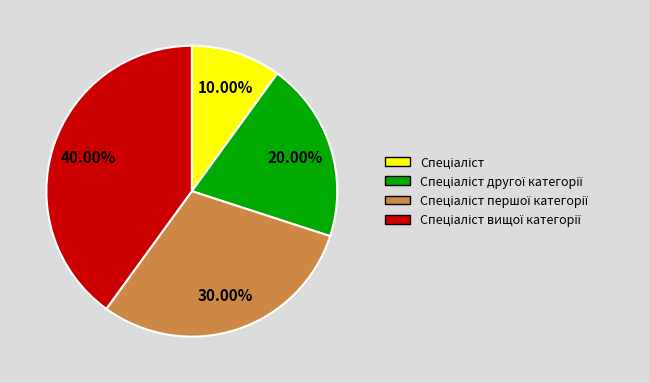

Is there any slice that represents more than half of the pie?

No